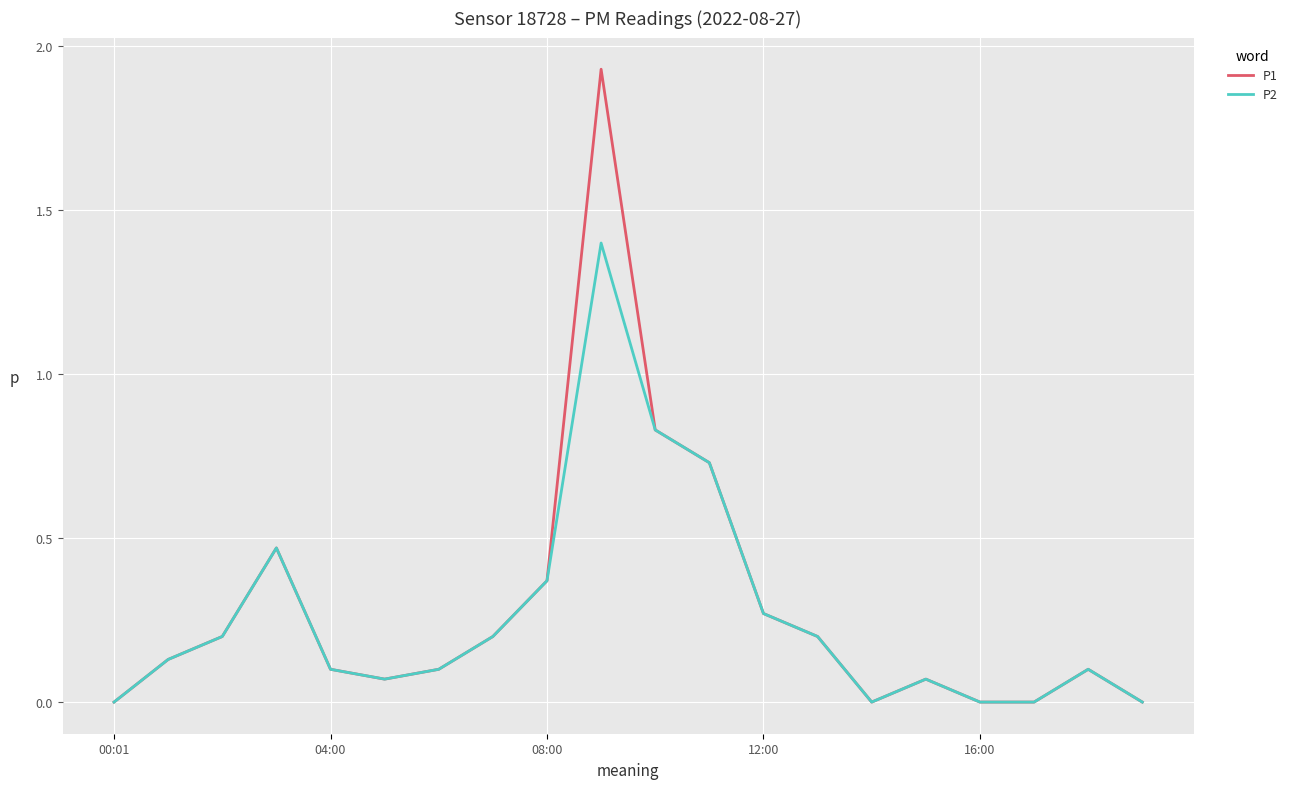

List the series in order of their peak value, highest first.

P1, P2